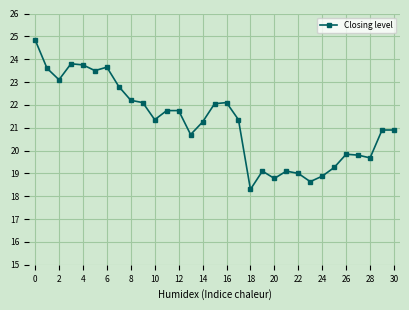

True or false: the data has more than 0 interior local peaks.

True